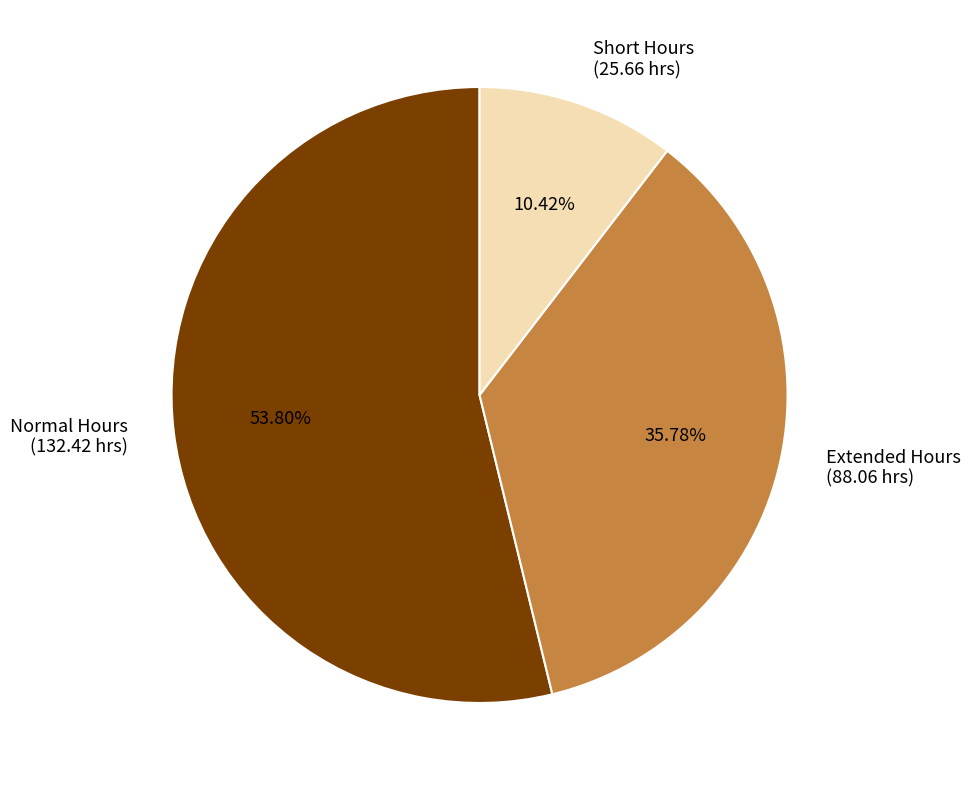

Which slice is the largest?

Normal Hours (132.42 hrs)